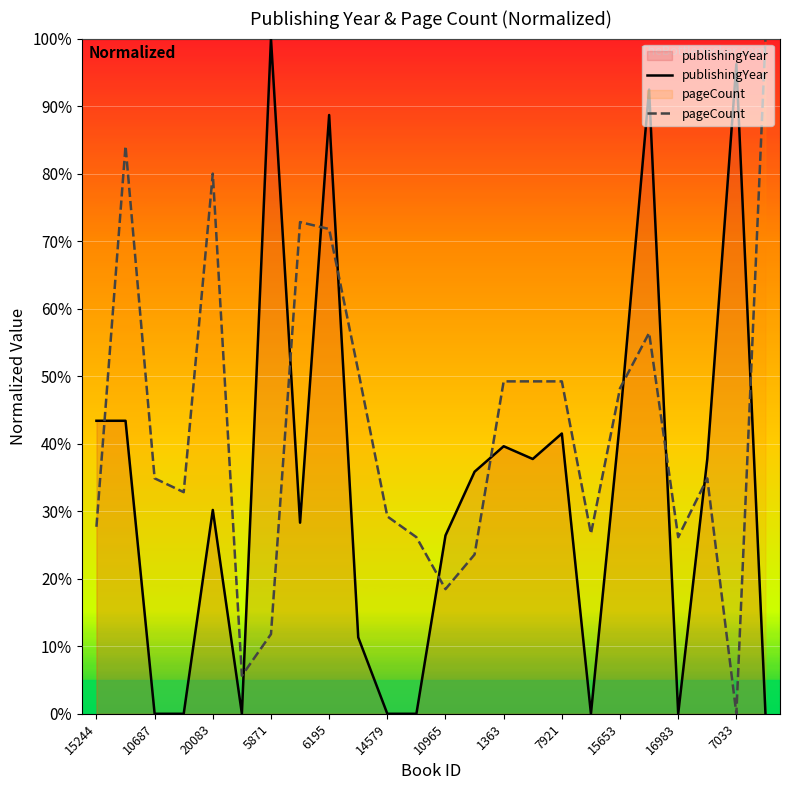

What is the total value across all series at 7033?

96.2